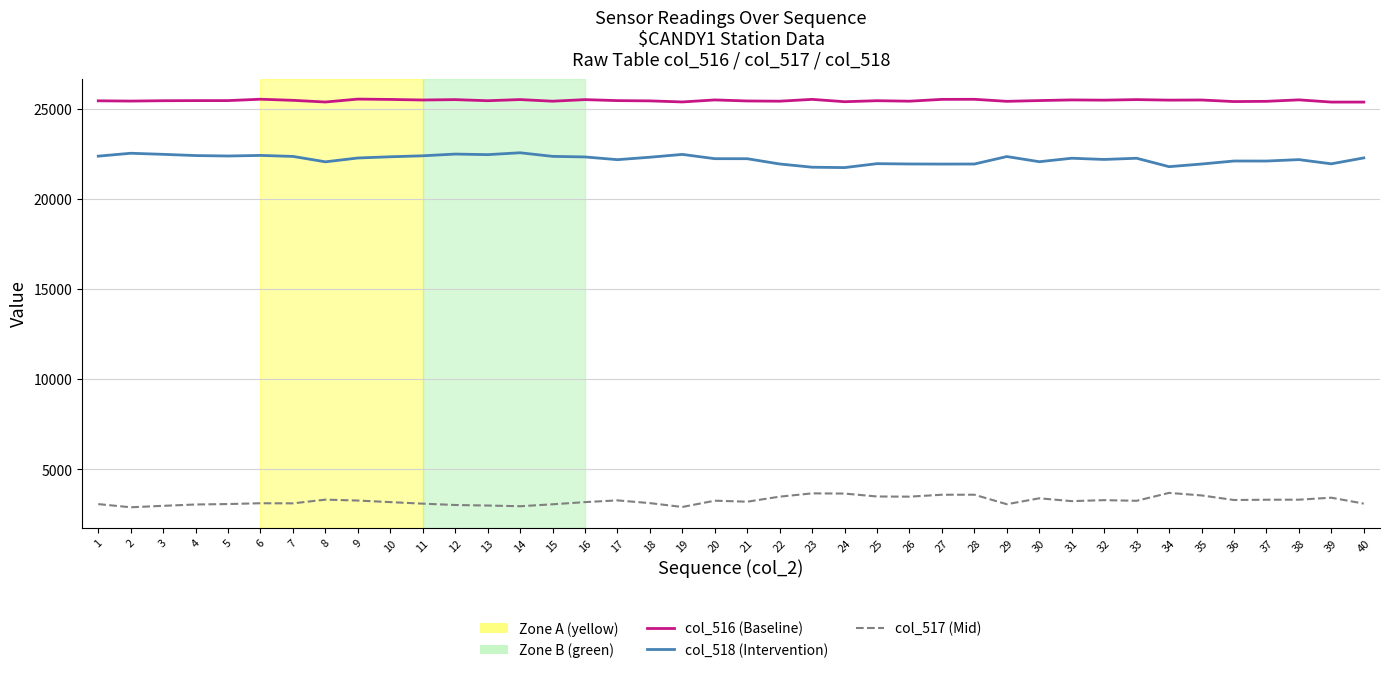

True or false: col_518 (Intervention) and col_516 (Baseline) cross at least once.

False